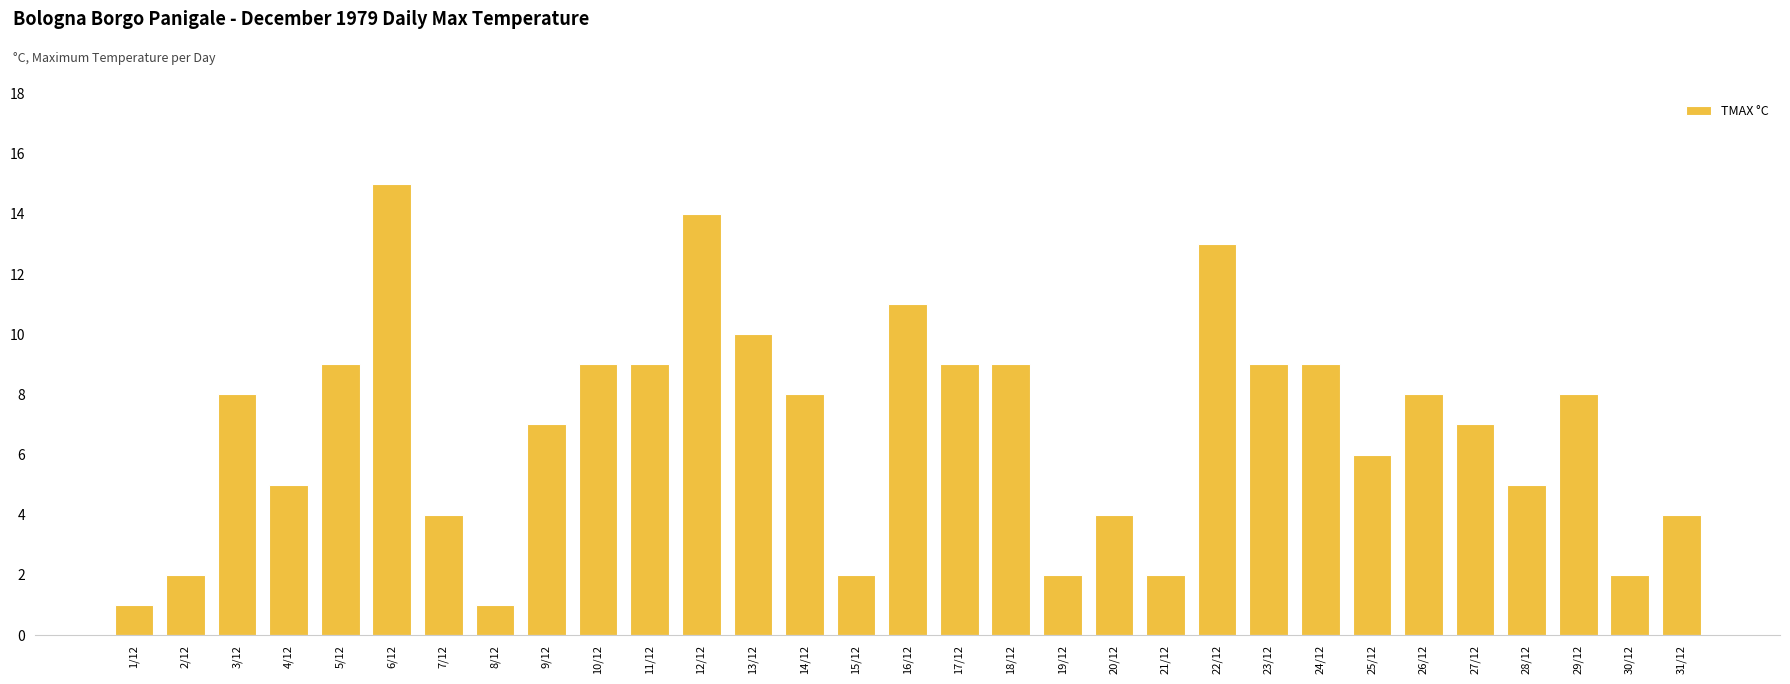

What is the change in value from 7/12 to 25/12?

+2